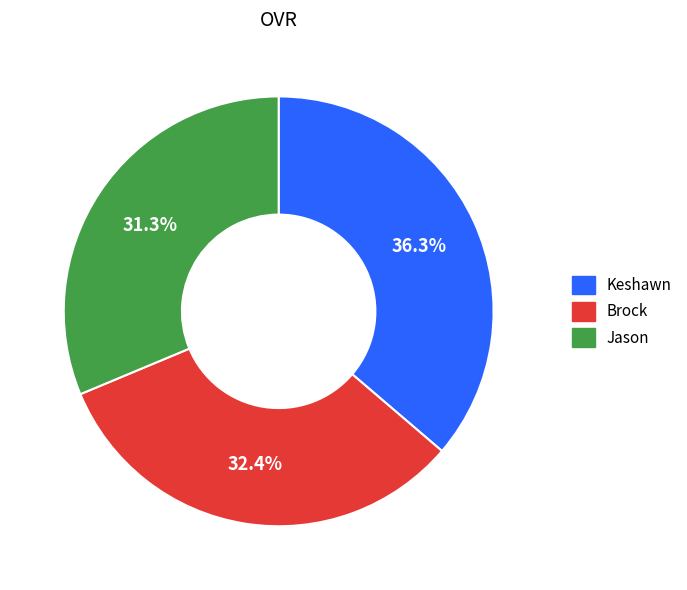

What is the total percentage of Brock and Jason?

63.7%